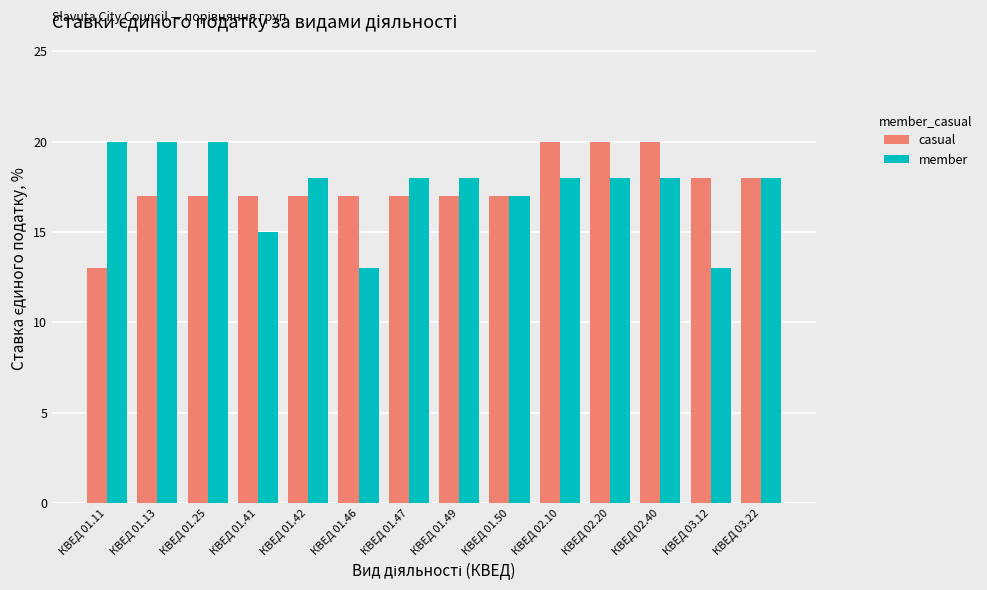

Reading left to right, list all the values displayed in this chart.

casual: 13.0	17.0	17.0	17.0	17.0	17.0	17.0	17.0	17.0	20.0	20.0	20.0	18.0	18.0
member: 20.0	20.0	20.0	15.0	18.0	13.0	18.0	18.0	17.0	18.0	18.0	18.0	13.0	18.0